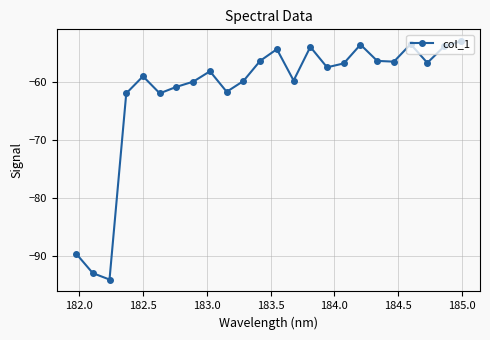

What is the difference between the maximum and second lowest values?

40.0